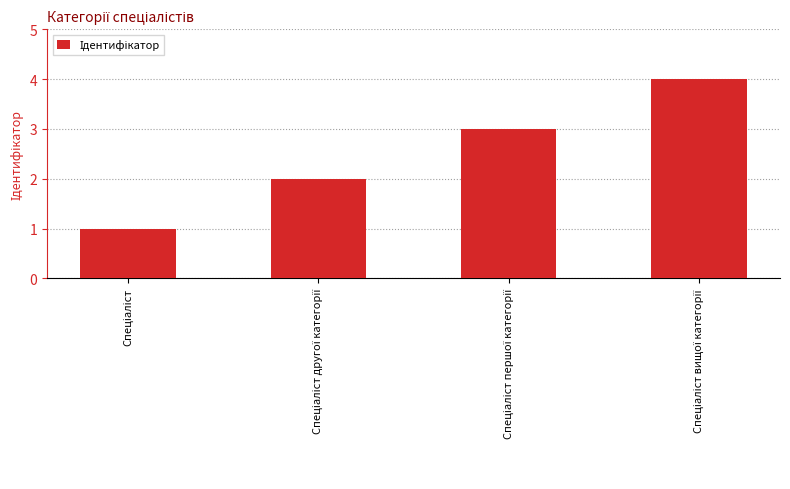

What is the maximum value shown in the chart?

4